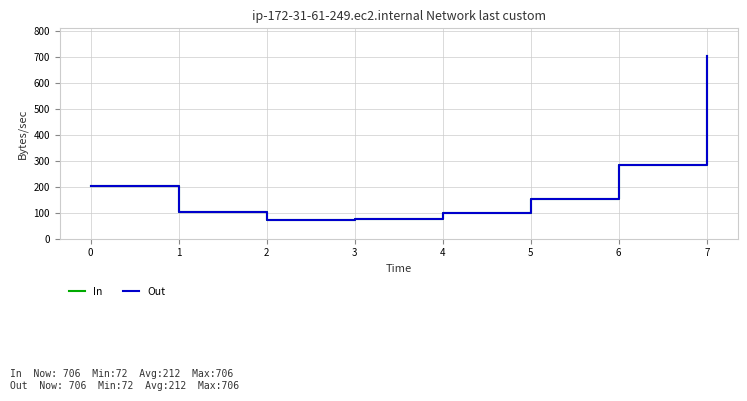

True or false: In and Out cross at least once.

False